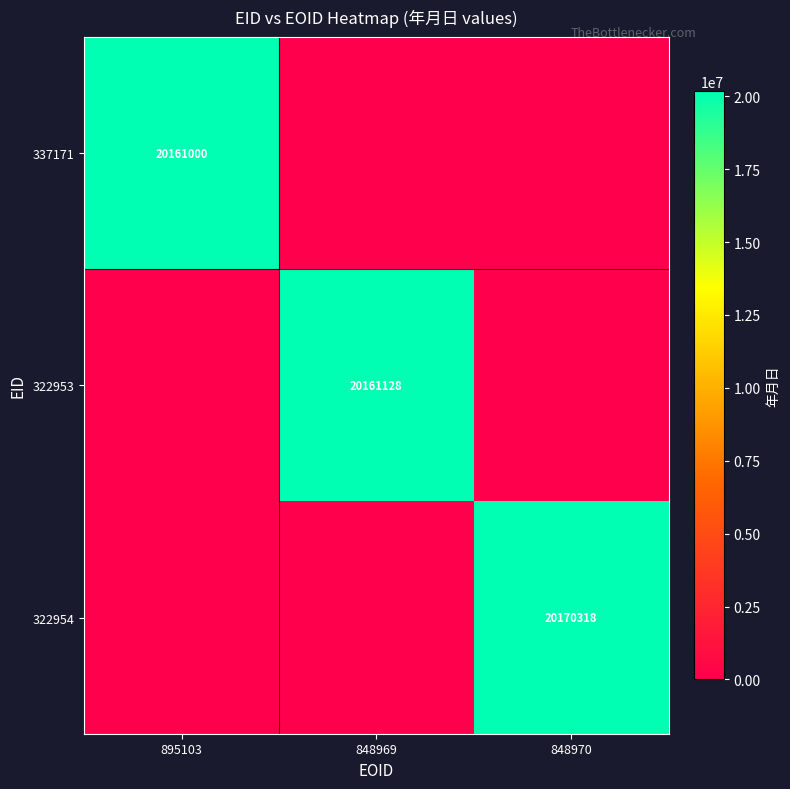

Is it true that 322954 equals 20170318 at 848970?

True